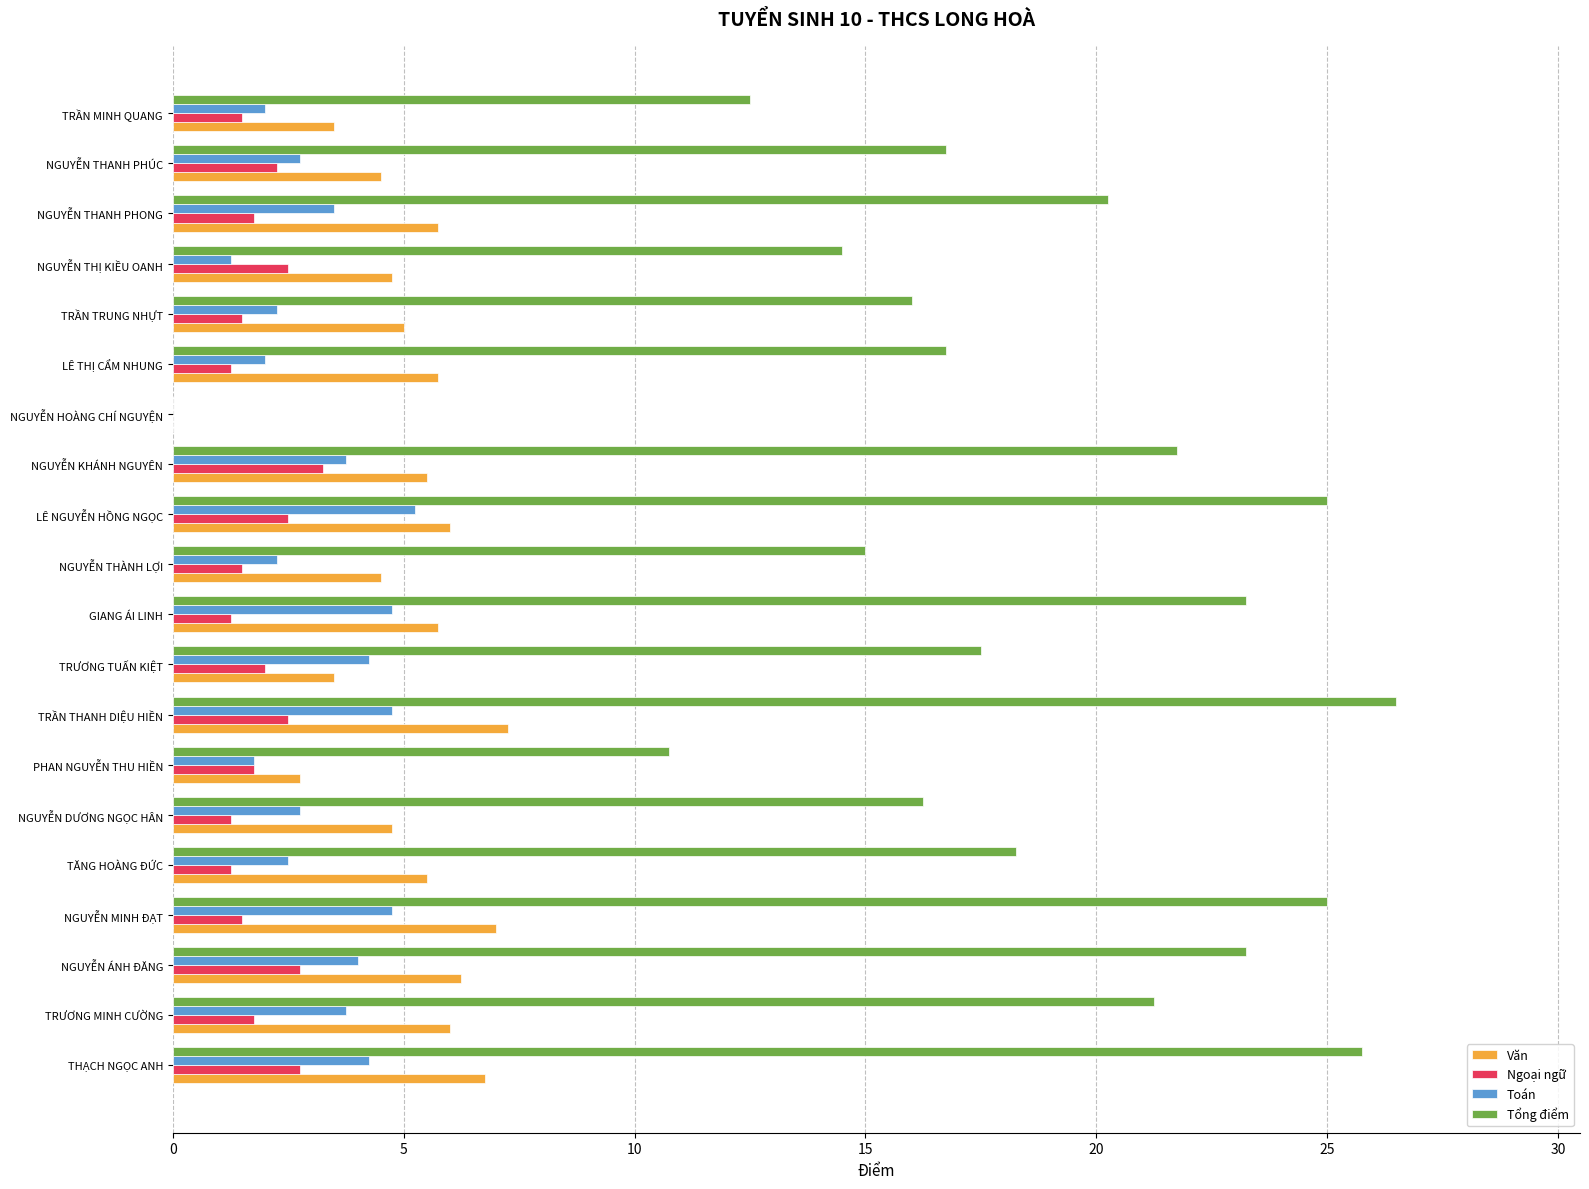

What is the sum of the Toán values at TĂNG HOÀNG ĐỨC and NGUYỄN THANH PHONG?

6.0